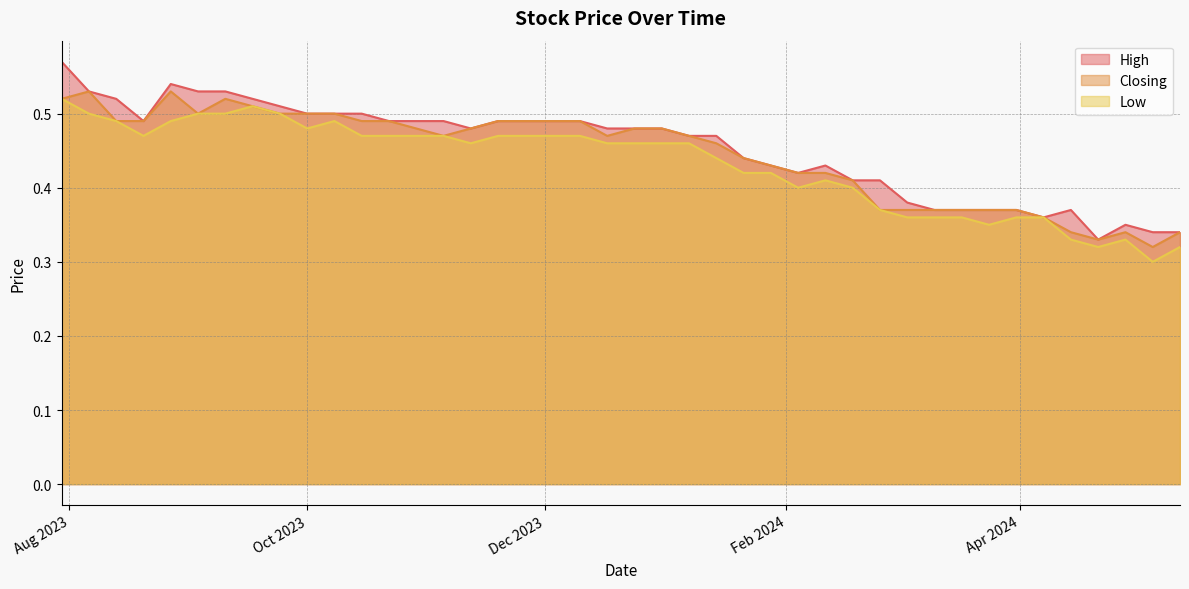

Where is Closing nearest to the value 0?

05/05/2024